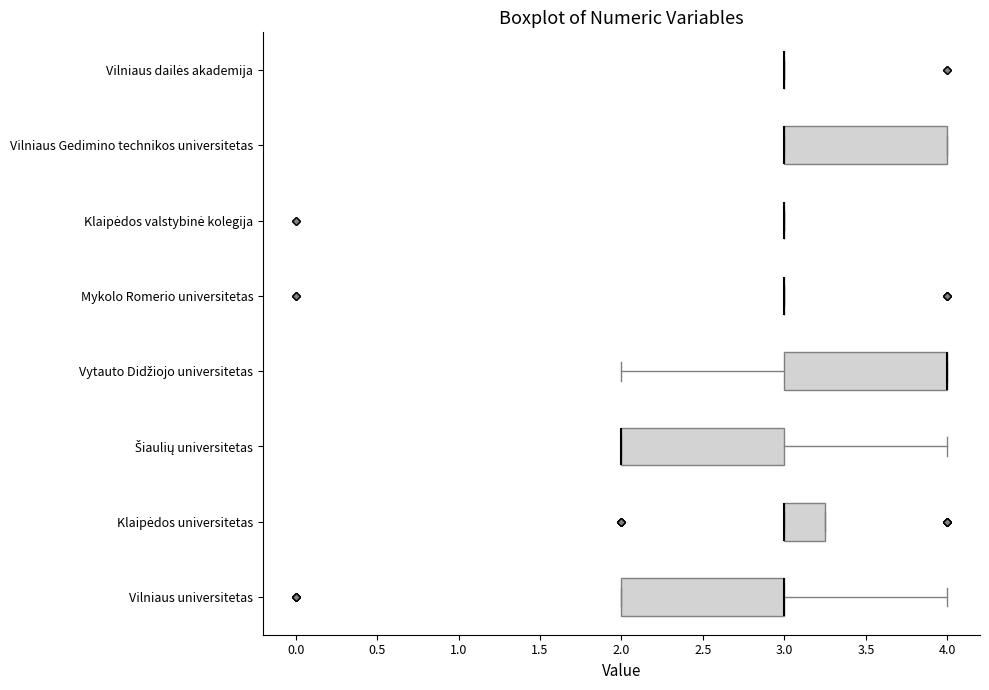

Where is the right edge of the box for Klaipėdos universitetas on the x-axis? The values are not printed on the chart, so give them approximately, as read against the axis.

3.25